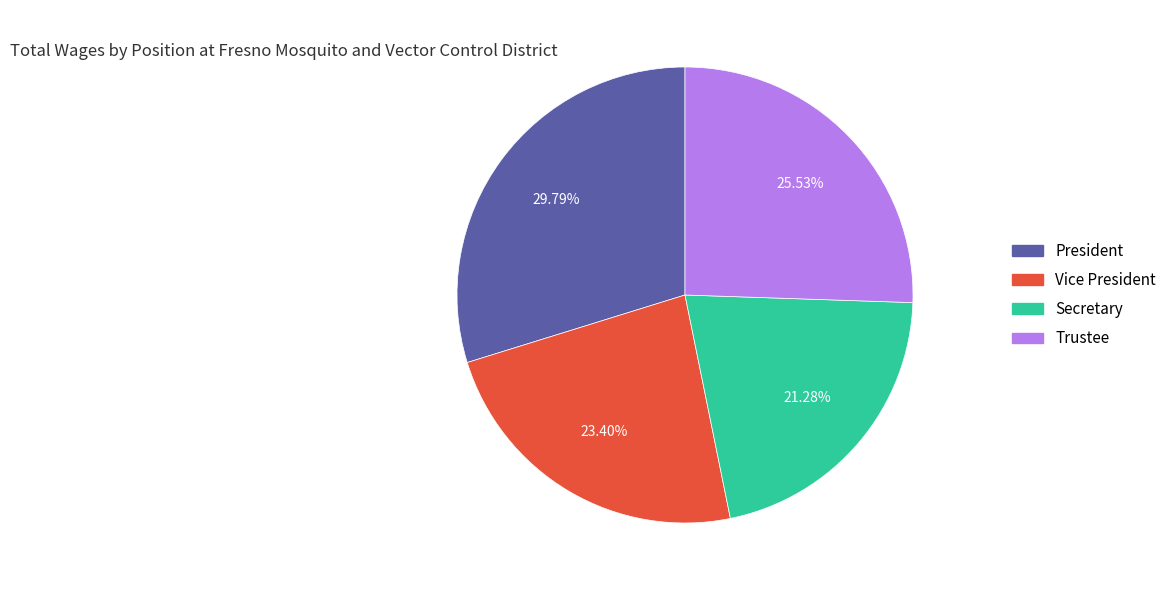

Is the sum of President and Secretary greater than half?

Yes